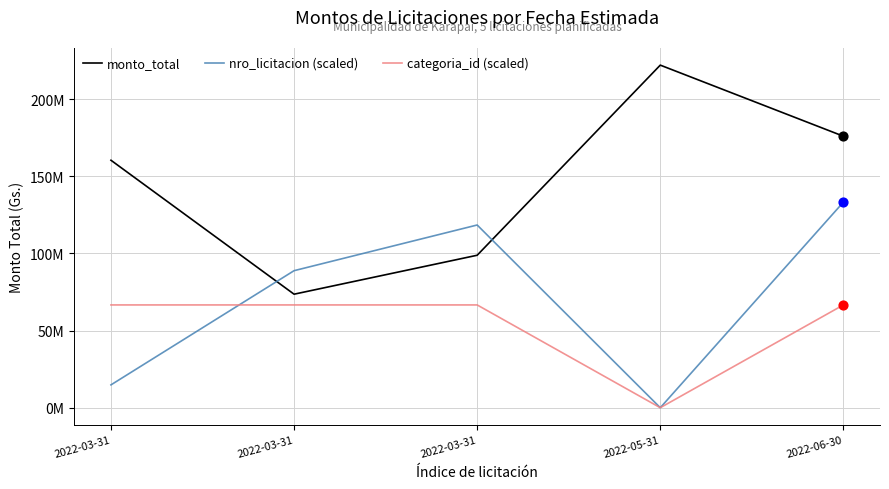

What are all the series names shown in the legend?

monto_total, nro_licitacion (scaled), categoria_id (scaled)